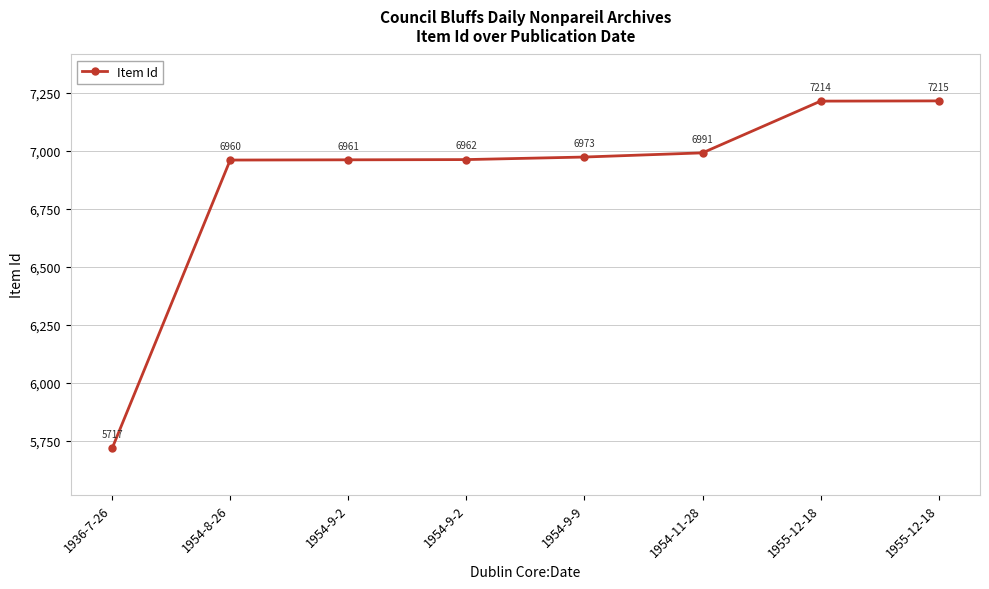

At which label is the value closest to 6466?

1954-8-26